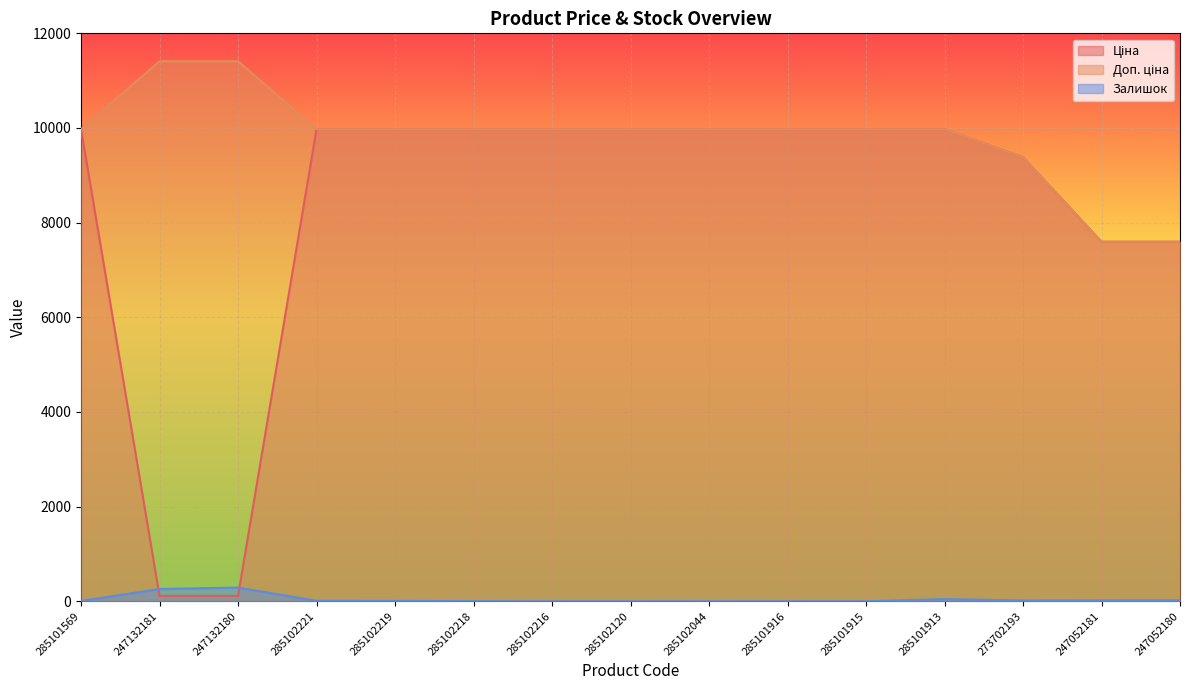

Reading left to right, list all the values displayed in this chart.

Ціна: 9975.0	114.1	114.1	9975.0	9975.0	9975.0	9975.0	9975.0	9975.0	9975.0	9975.0	9975.0	9384.0	7596.5	7596.5
Доп. ціна: 9975.0	11410.0	11410.0	9975.0	9975.0	9975.0	9975.0	9975.0	9975.0	9975.0	9975.0	9975.0	9384.0	7596.5	7596.5
Залишок: 7.0	260.0	290.0	11.0	9.0	3.0	0.0	0.0	1.0	0.0	0.0	47.0	18.0	20.0	21.0